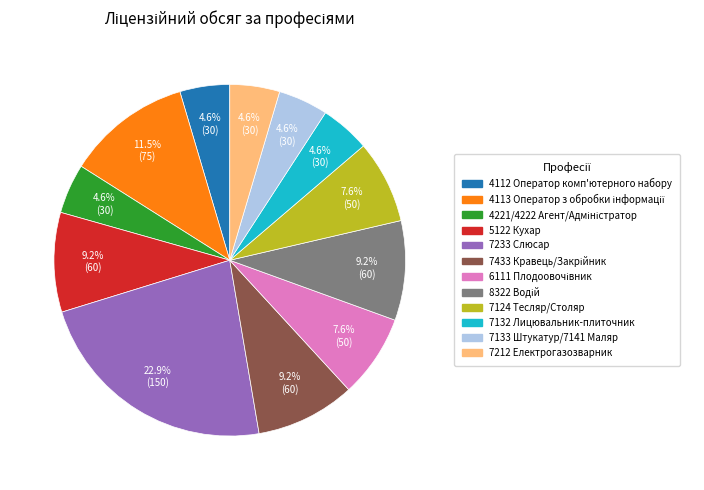

What percentage is NOT represented by 7233 Слюсар?

77.1%